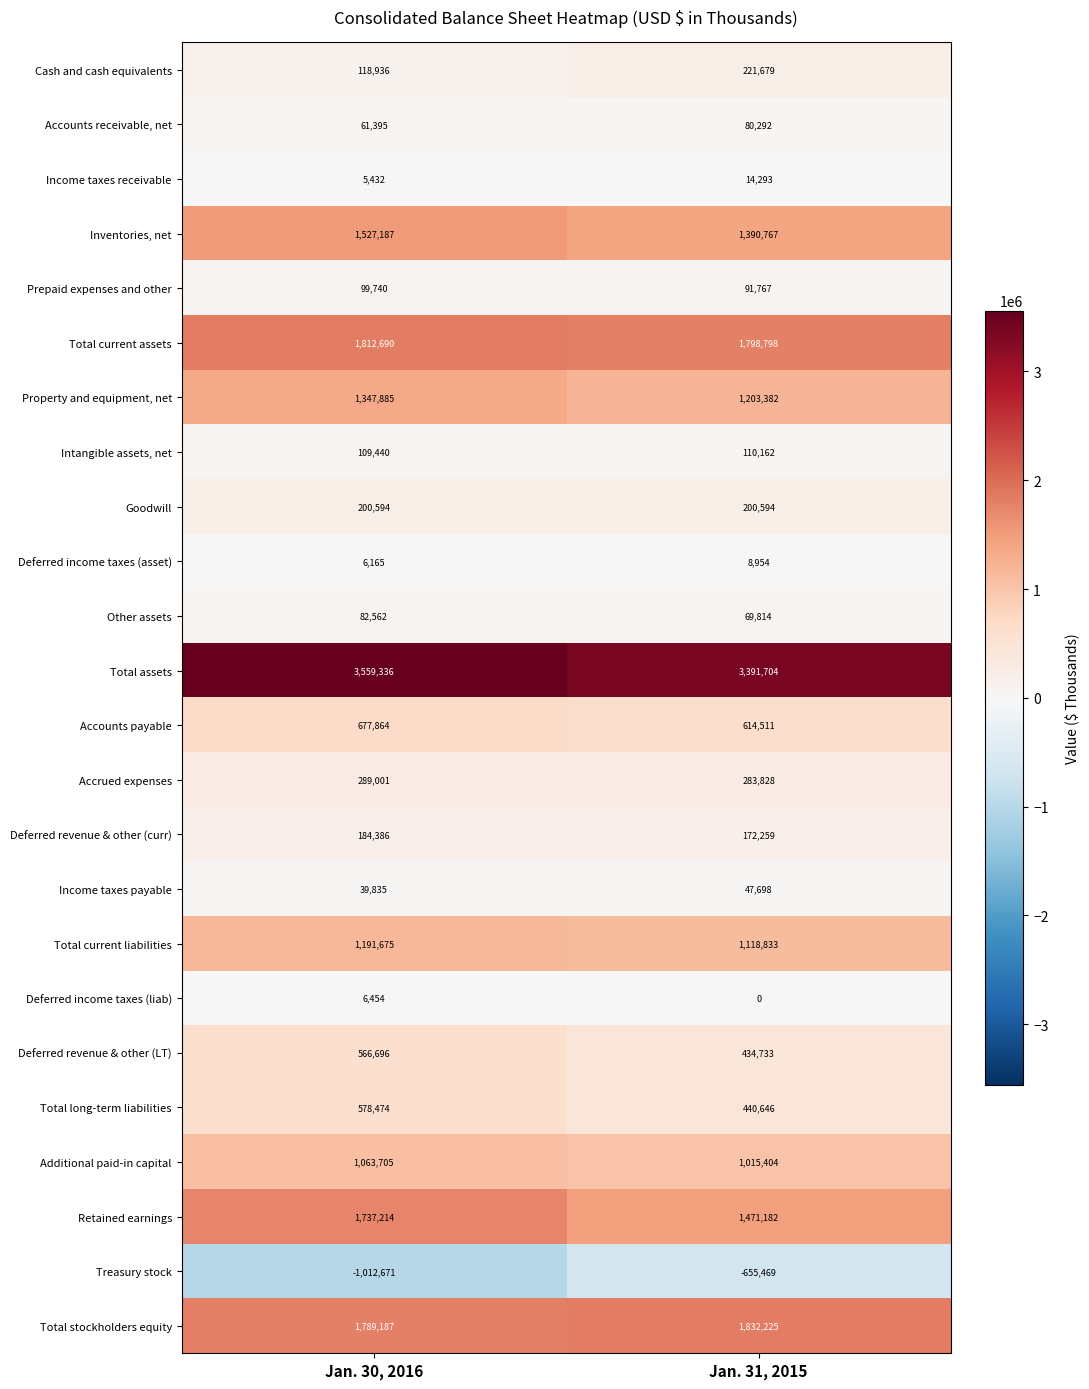

What is the sum of all Total stockholders equity values?

3621412